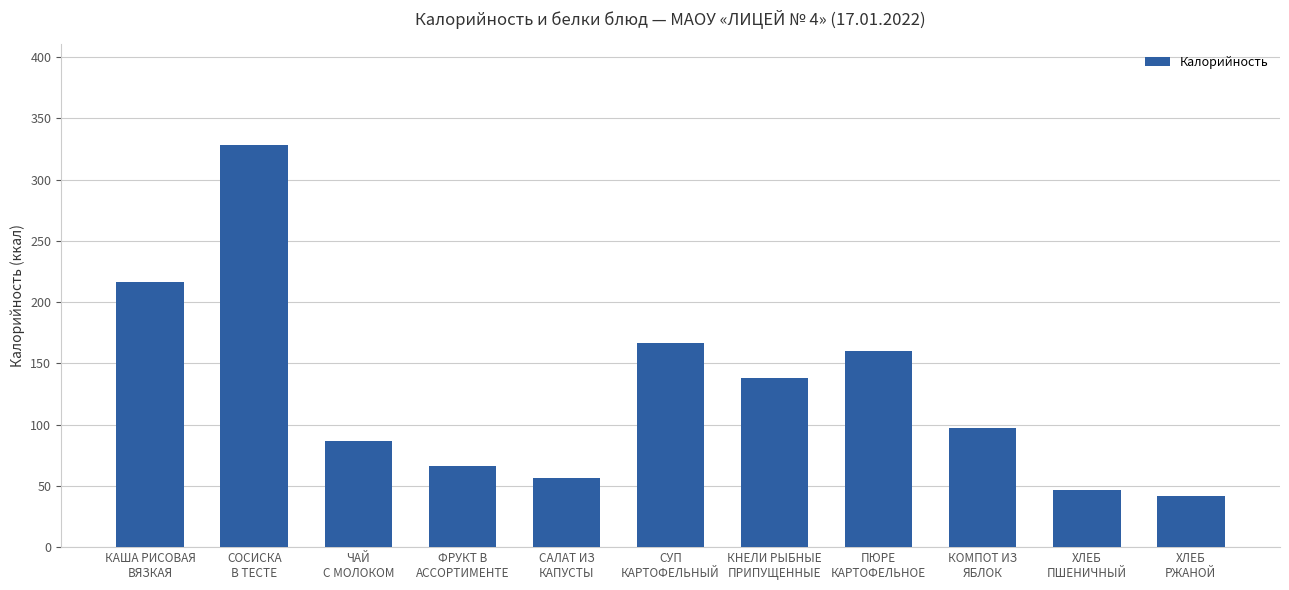

What position from the left is ХЛЕБ
ПШЕНИЧНЫЙ?

10